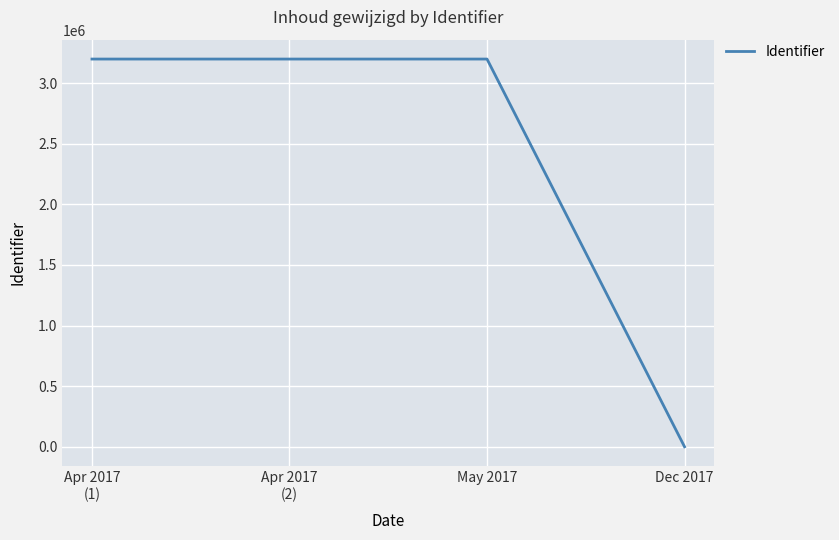

Is it true that the value at May 2017 is 1148742?

False